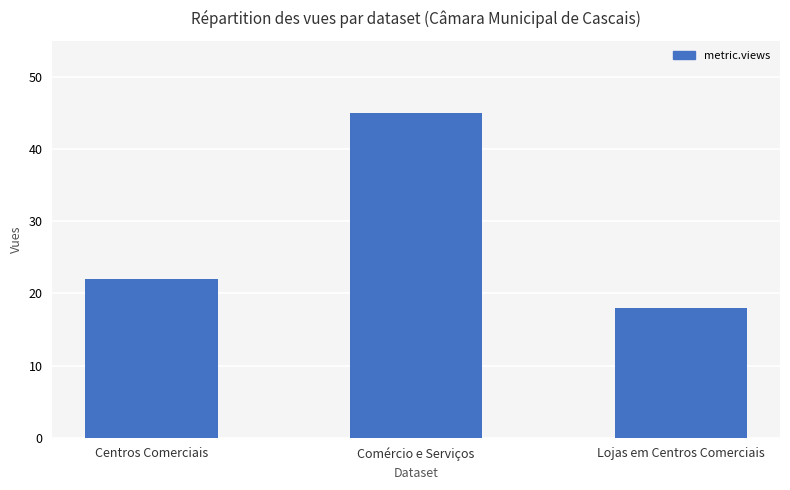

What is the label of the 3rd bar from the left?

Lojas em Centros Comerciais